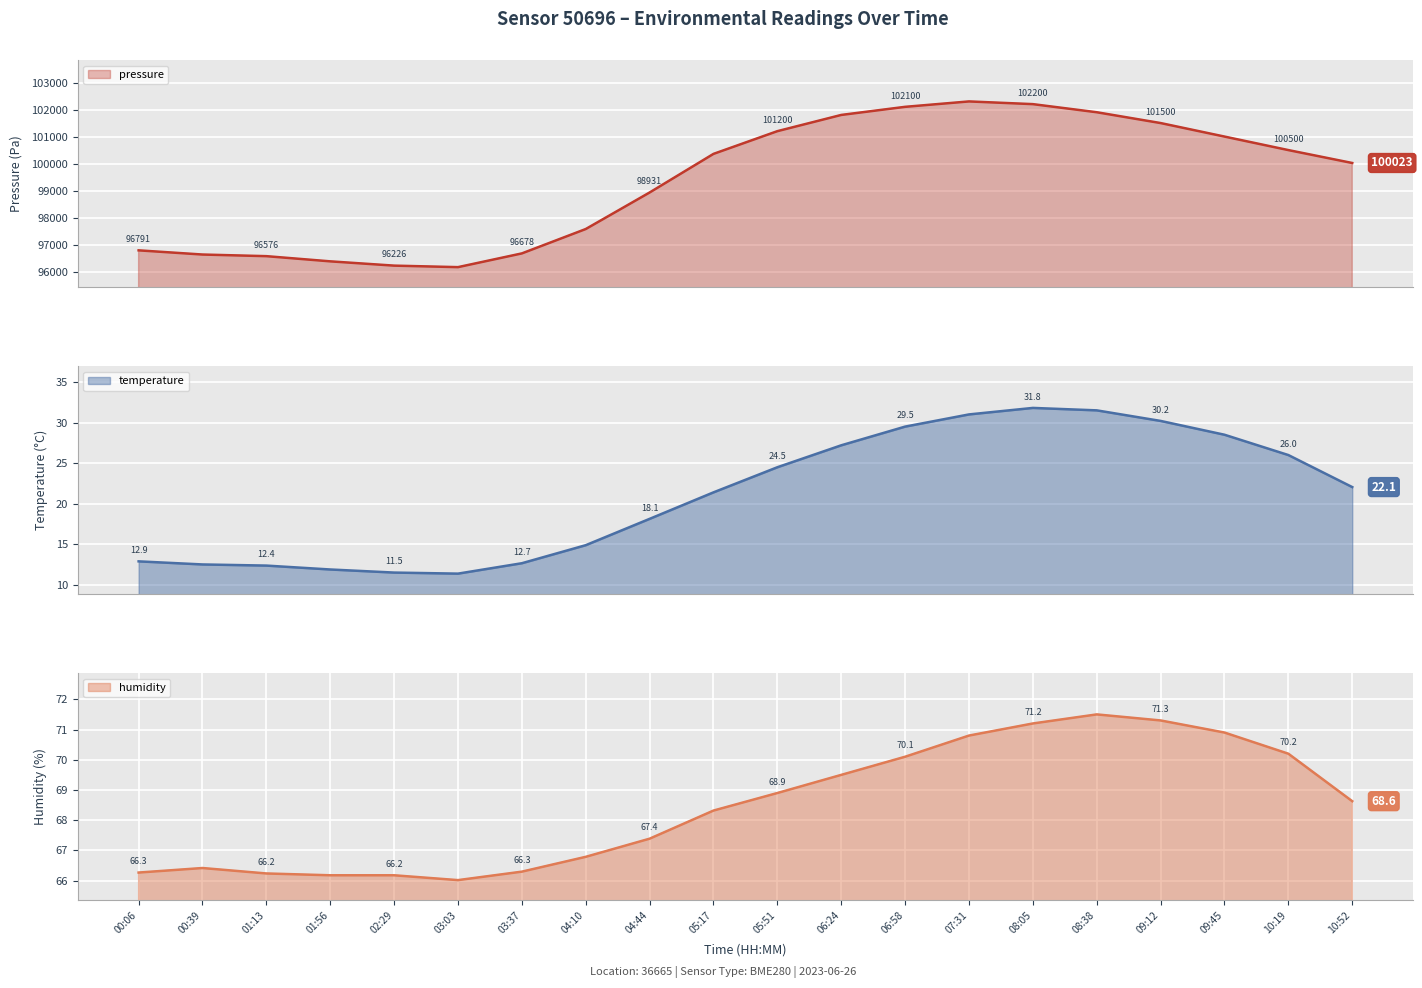

Is it true that pressure equals 167873.1 at 05:51?

False